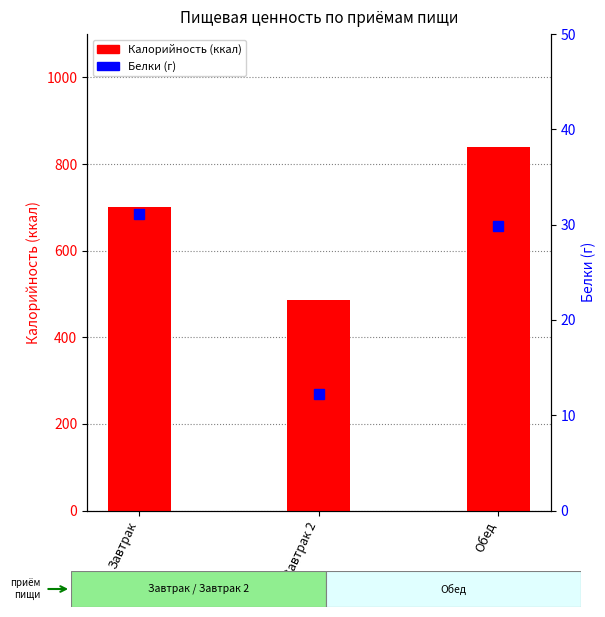

True or false: Калорийность (ккал) has a value of 740.7 at Завтрак 2.

False